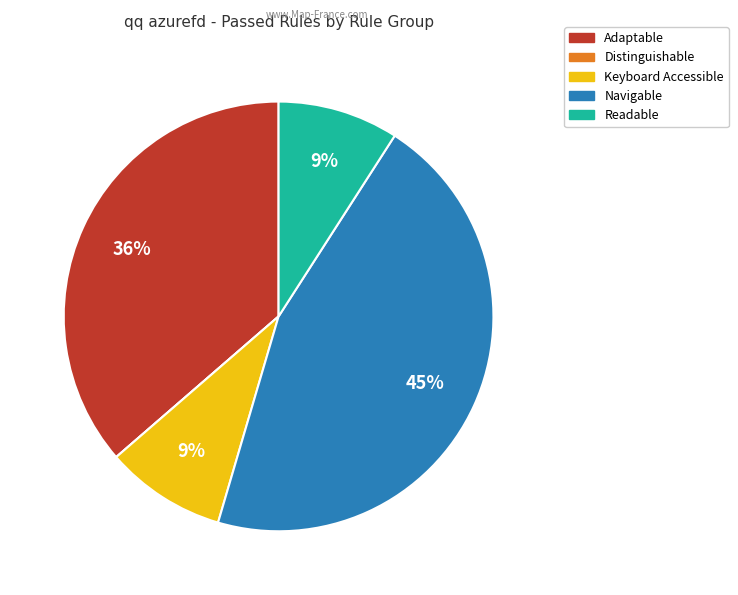

To the nearest percent, what is the combined percentage of Keyboard Accessible and Readable?

18%